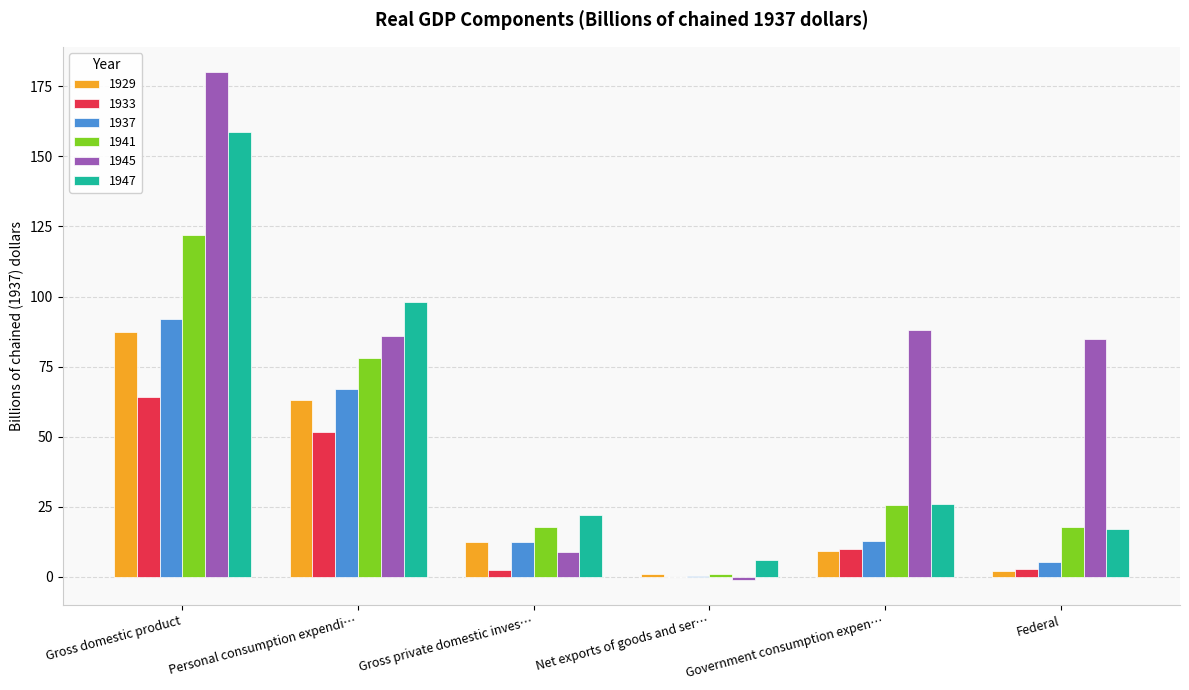

What is the highest value of the 1933 series?

64.1